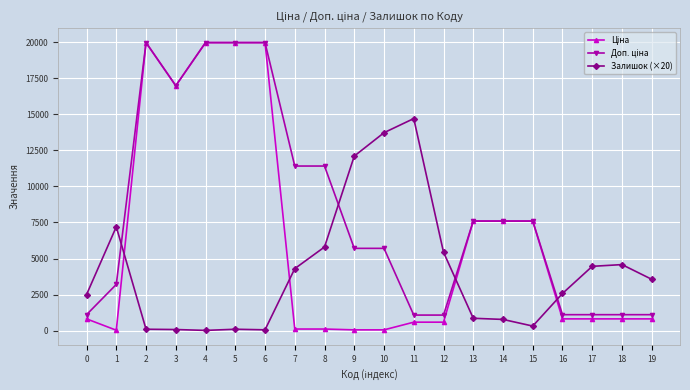

How many lines are shown in the chart?

3